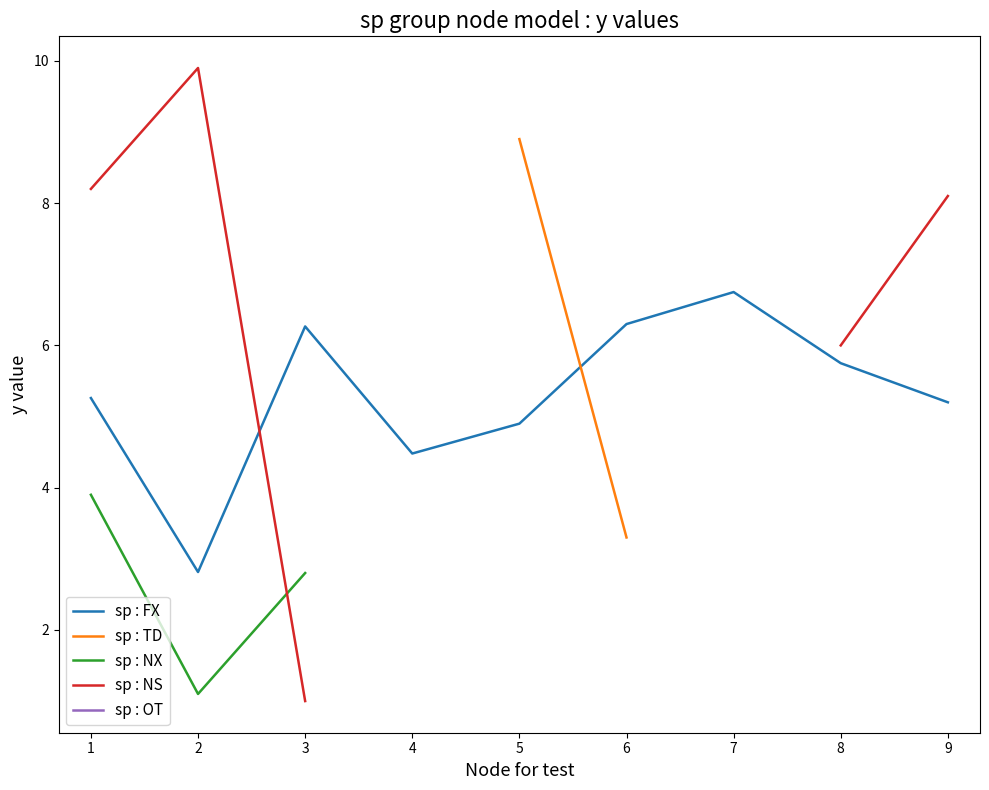

True or false: sp : TD and sp : NS cross at least once.

False